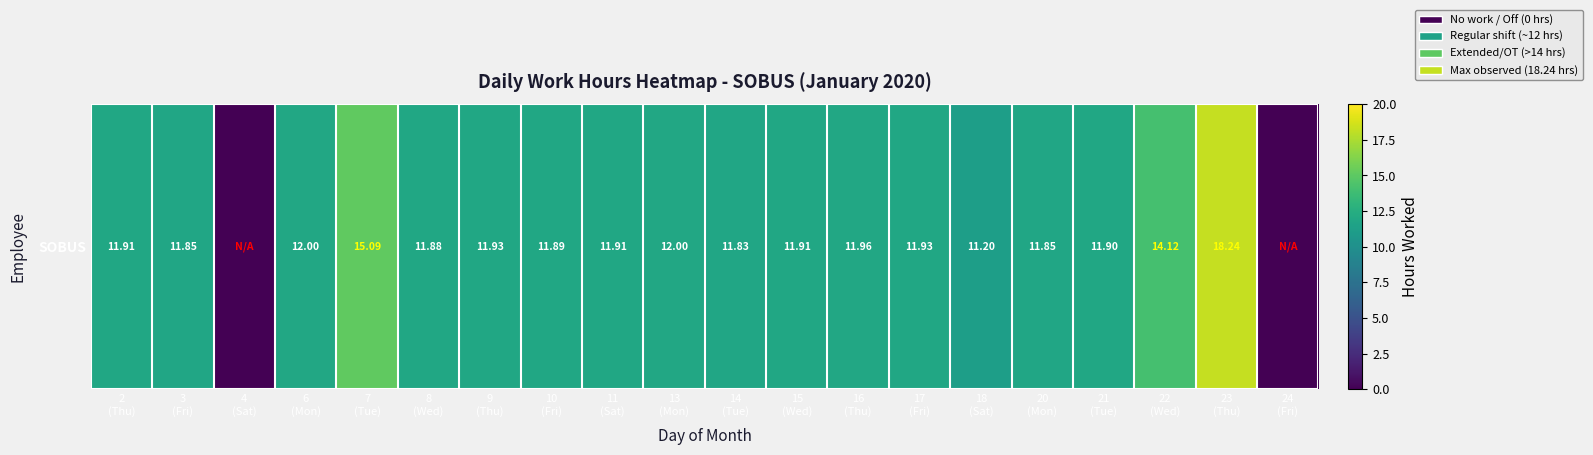

Which category has the lowest value across all series?

4
(Sat)